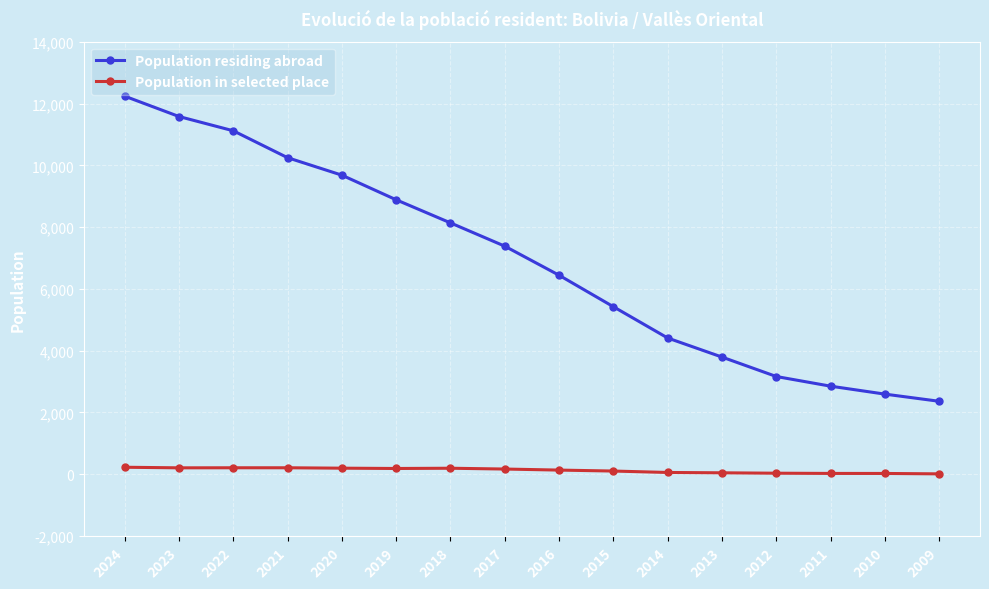

What is the difference between the second highest and second lowest values in the Population in selected place series?

184